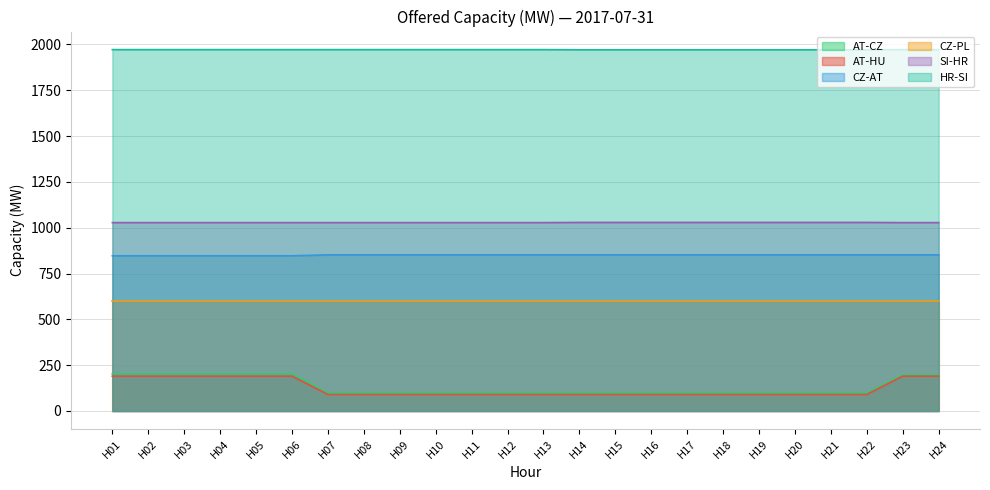

What is the minimum value for SI-HR?

1028